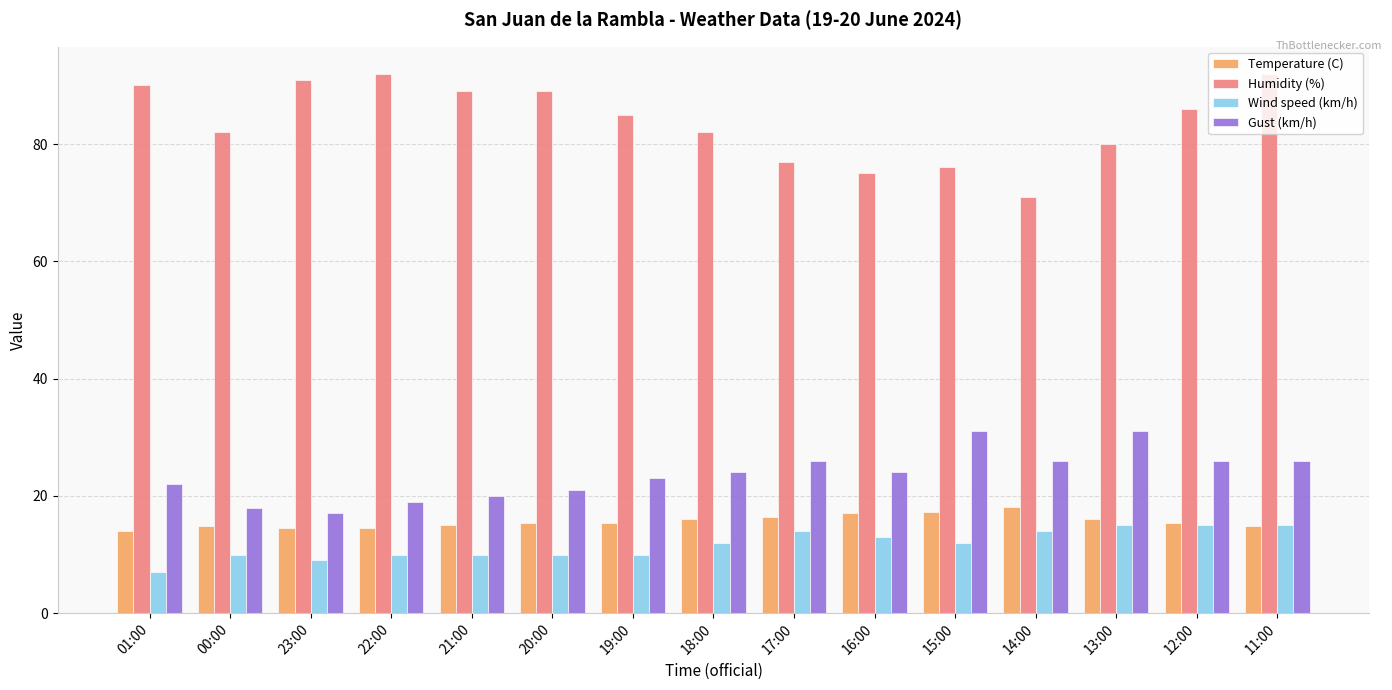

What is the label of the 8th bar from the right?

18:00